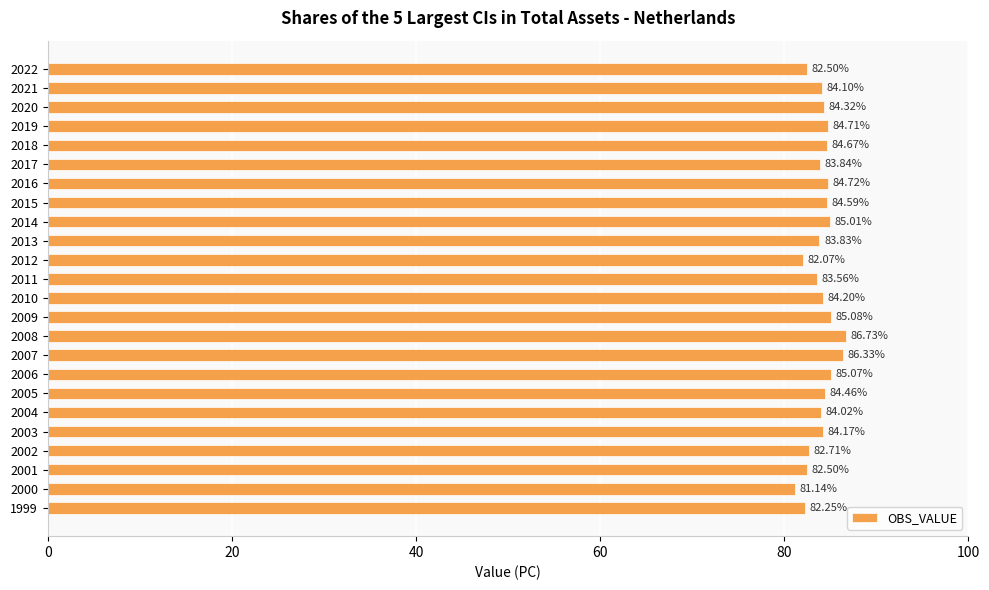

How many values are below 84?

9